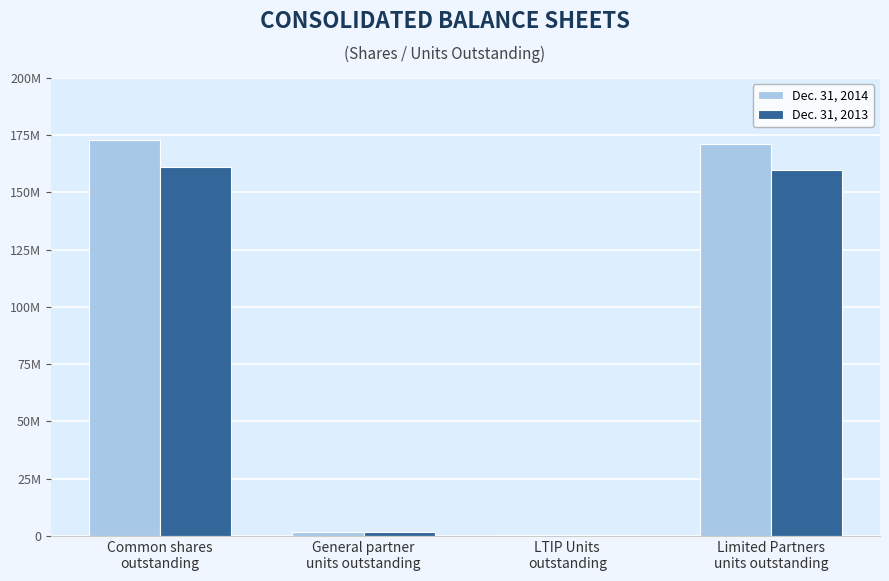

Where does the Dec. 31, 2014 series first go above 171021000?

Common shares
outstanding